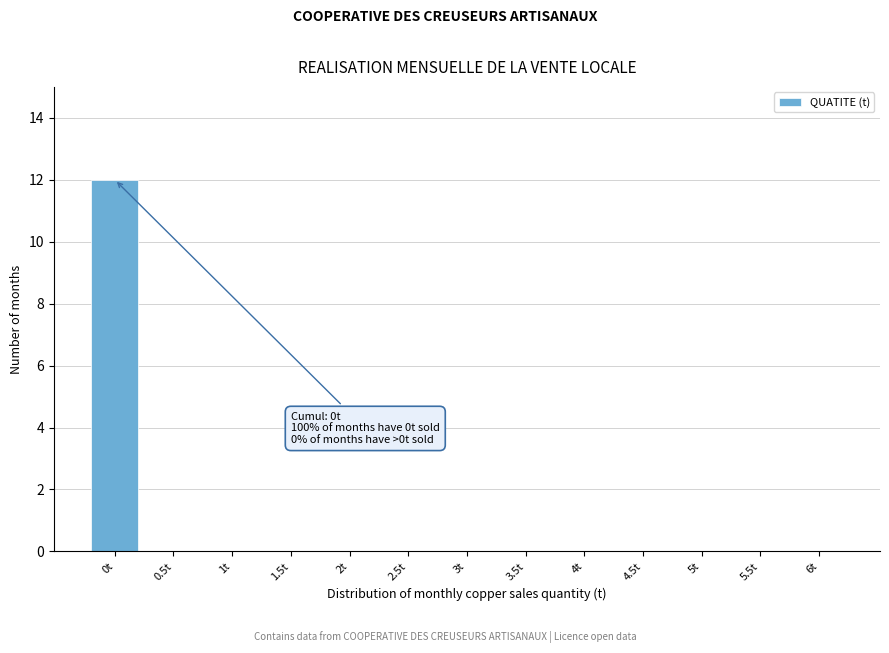

Reading left to right, transcribe all the data shown in this chart.

0t=12	0.5t=0	1t=0	1.5t=0	2t=0	2.5t=0	3t=0	3.5t=0	4t=0	4.5t=0	5t=0	5.5t=0	6t=0